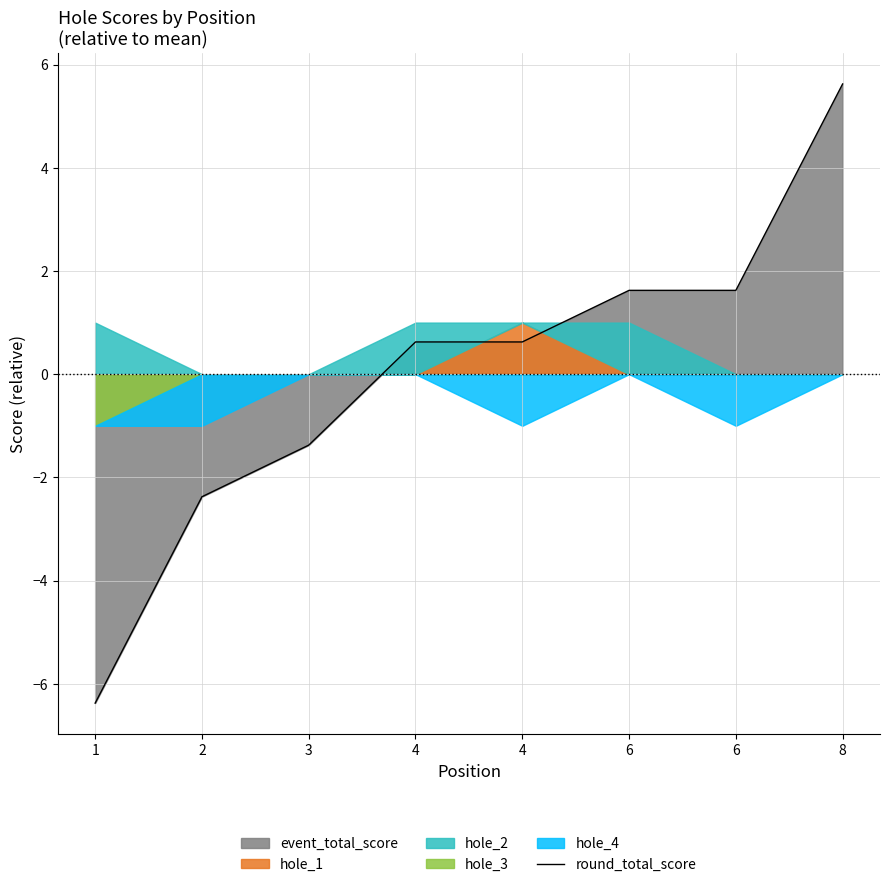

Rank the categories by value from lowest to highest.

1, 2, 3, 4, 4, 6, 6, 8